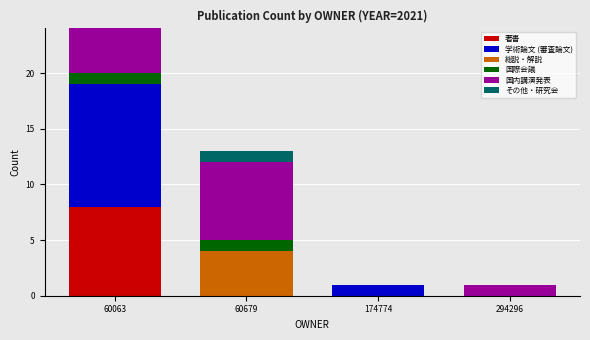

What is the sum of all 著書 values?

8